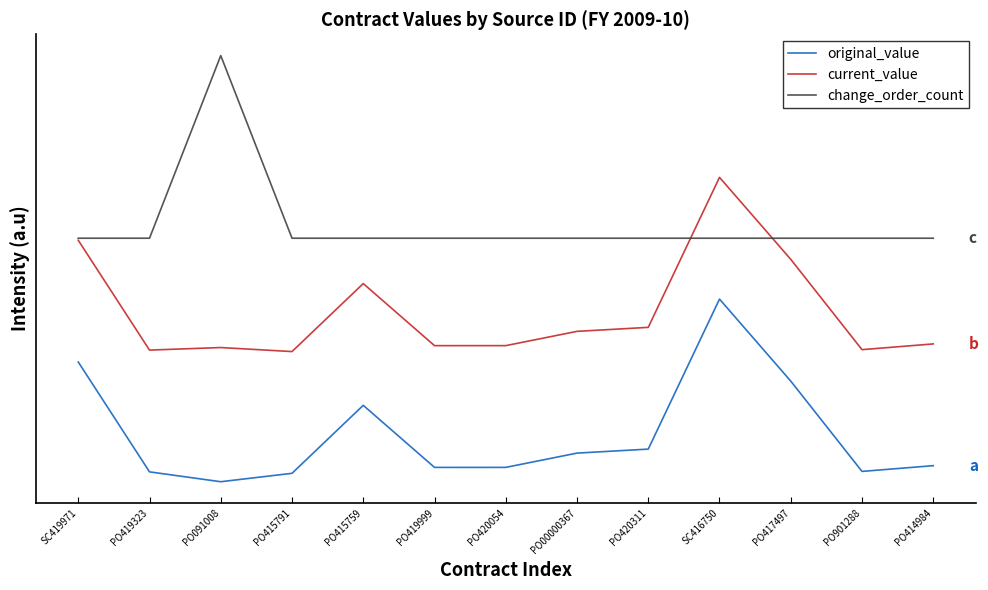

What are all the series names shown in the legend?

original_value, current_value, change_order_count